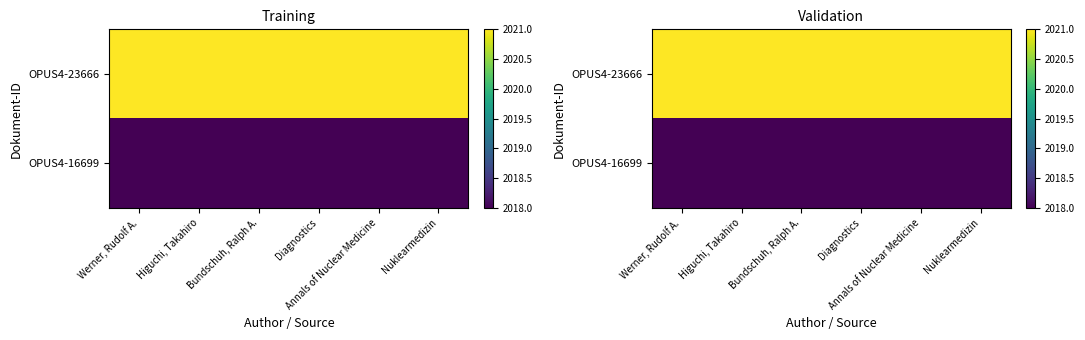

What is the average value of the OPUS4-23666 series?

2021